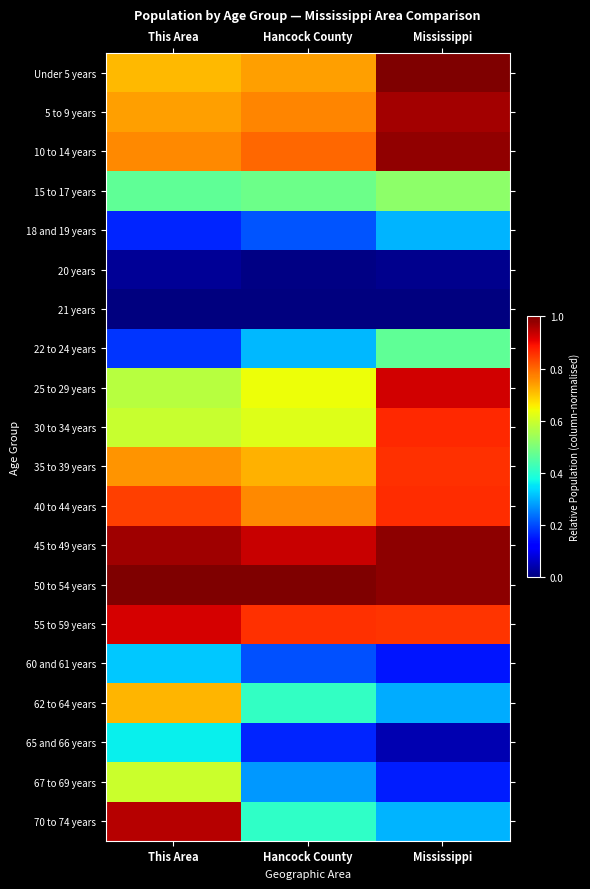

At which category is the sum across all series the highest?

This Area